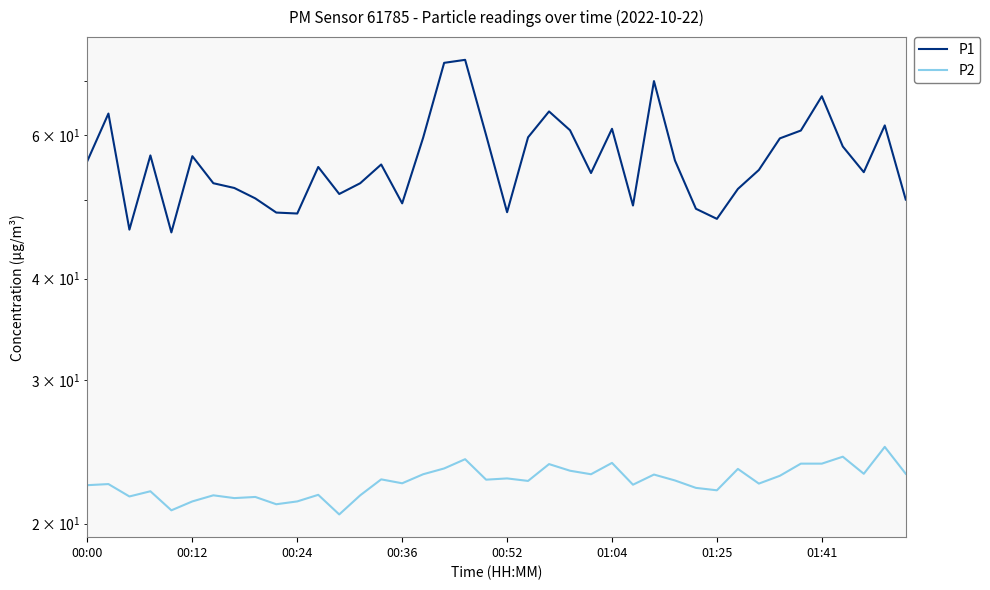

At which category is the sum across all series the highest?

18